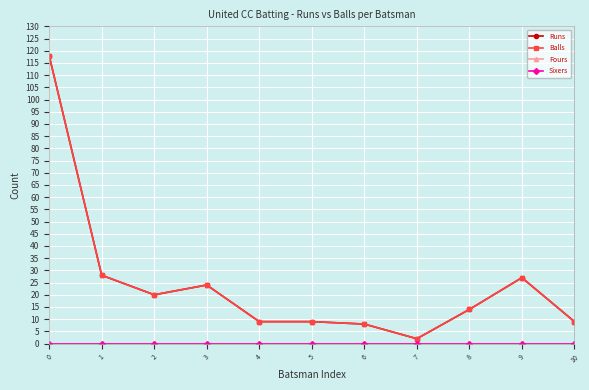

Is this an area chart (filled region under the line)?

No